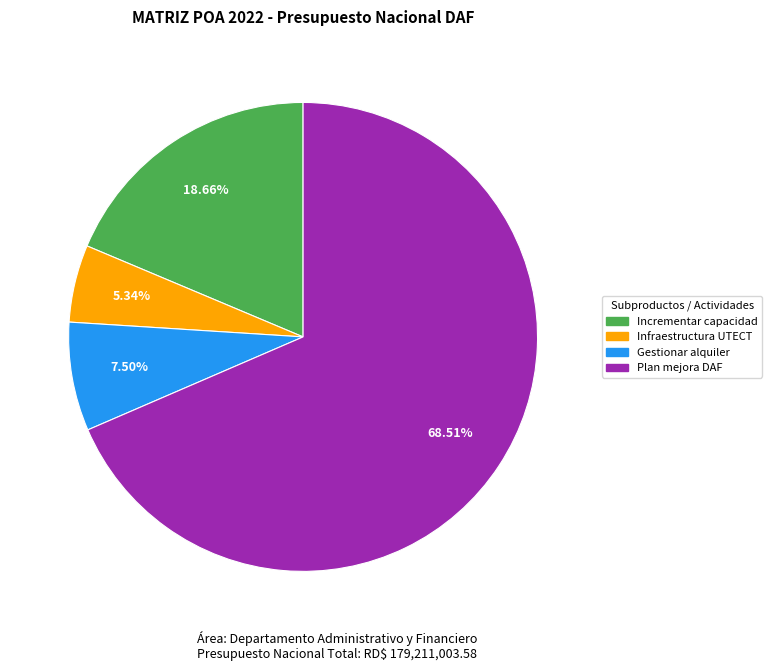

Which category accounts for the majority?

Plan mejora DAF